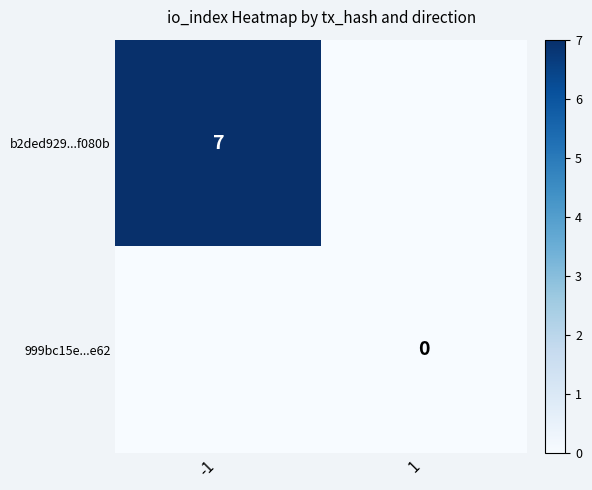

Between -1 and 1, which series saw the biggest shift?

b2ded929...f080b